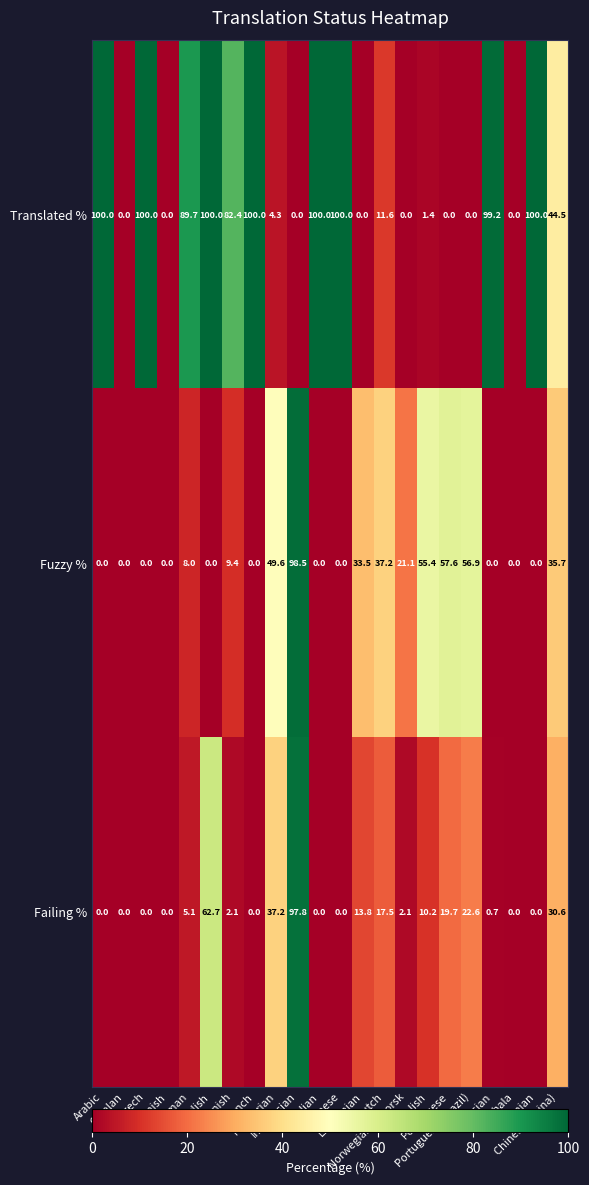

How many values in Fuzzy % are above zero?

11